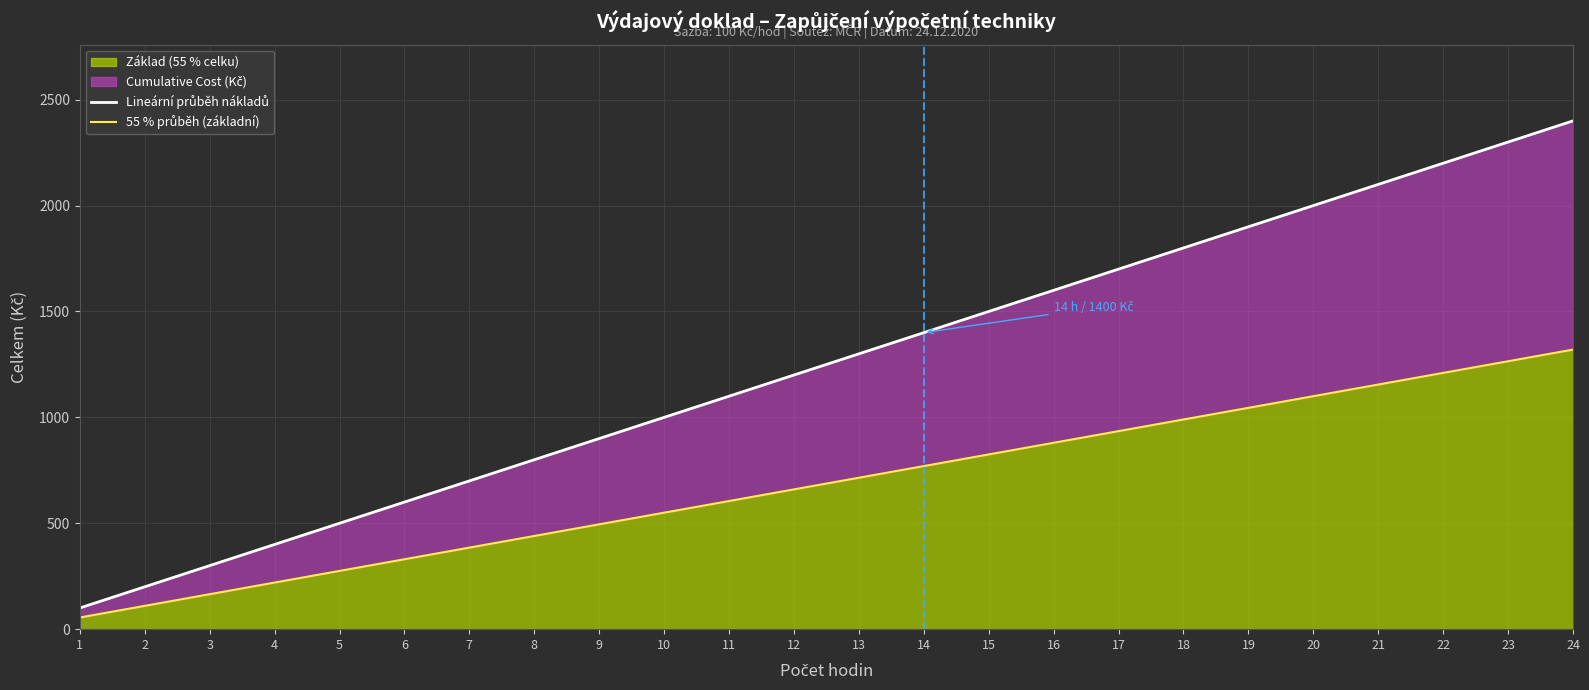

Reading left to right, extract all data points from this chart.

1=100	2=200	3=300	4=400	5=500	6=600	7=700	8=800	9=900	10=1000	11=1100	12=1200	13=1300	14=1400	15=1500	16=1600	17=1700	18=1800	19=1900	20=2000	21=2100	22=2200	23=2300	24=2400